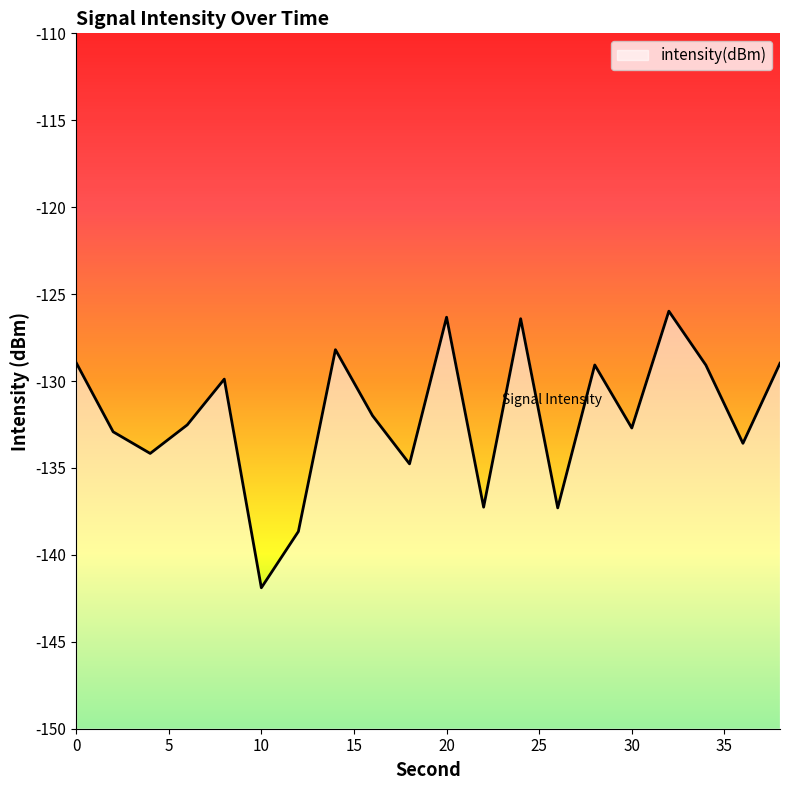

Is it true that the value at 12 is -46.6?

False